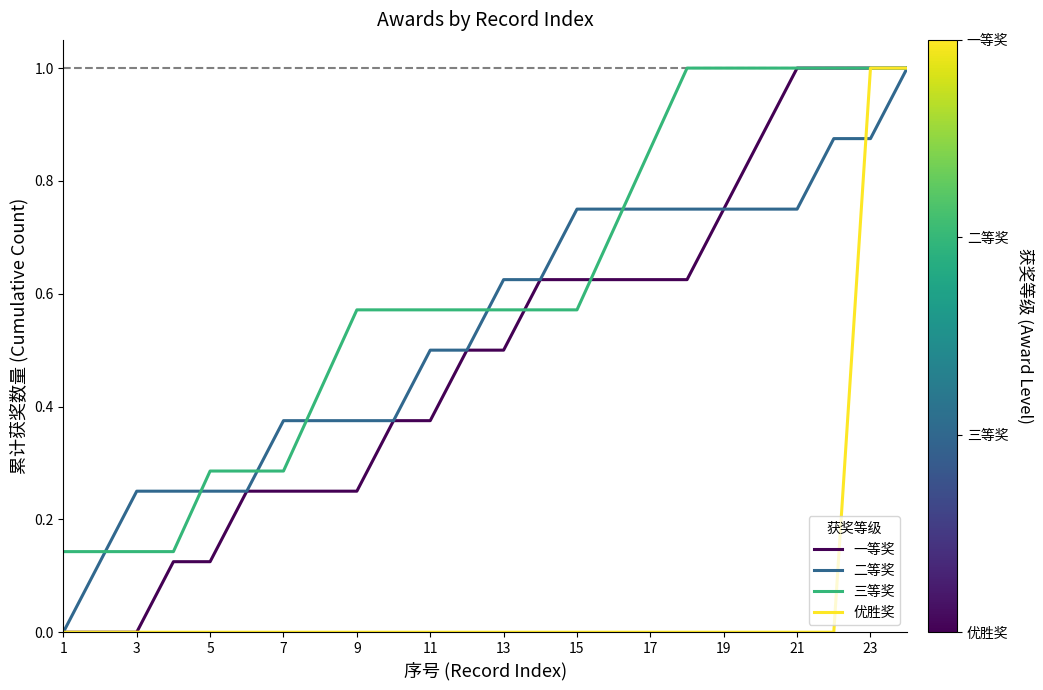

What is the maximum value shown in the chart?

1.0